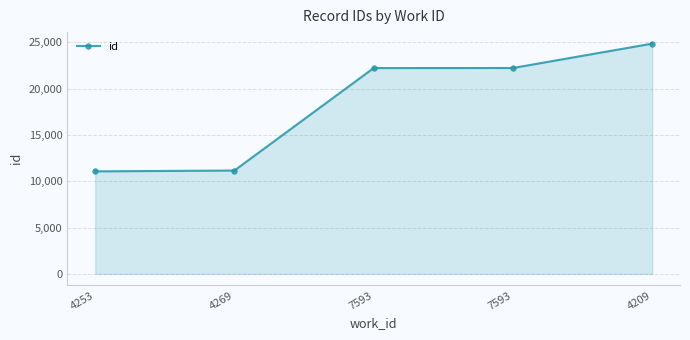

What is the label of the 2nd point from the left?

4269